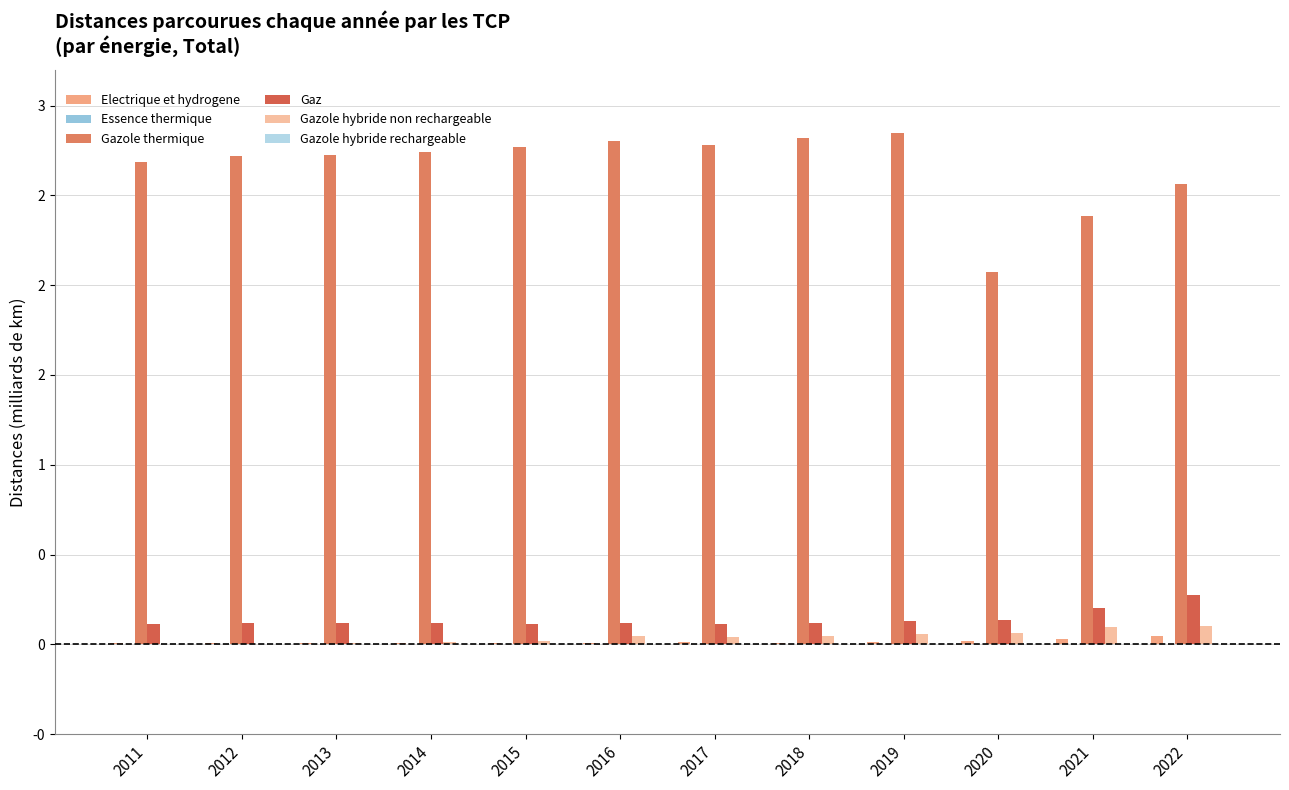

Reading right to left, transcribe all the data shown in this chart.

Electrique et hydrogene: 0.0	0.0	0.0	0.0	0.0	0.0	0.0	0.0	0.0	0.0	0.0	0.0
Essence thermique: 0.0	0.0	0.0	0.0	0.0	0.0	0.0	0.0	0.0	0.0	0.0	0.0
Gazole thermique: 2.6	2.4	2.1	2.8	2.8	2.8	2.8	2.8	2.7	2.7	2.7	2.7
Gaz: 0.3	0.2	0.1	0.1	0.1	0.1	0.1	0.1	0.1	0.1	0.1	0.1
Gazole hybride non rechargeable: 0.1	0.1	0.1	0.1	0.0	0.0	0.0	0.0	0.0	0.0	0.0	0.0
Gazole hybride rechargeable: 0.0	0.0	0.0	0.0	0.0	0.0	0.0	0.0	0.0	0.0	0.0	0.0